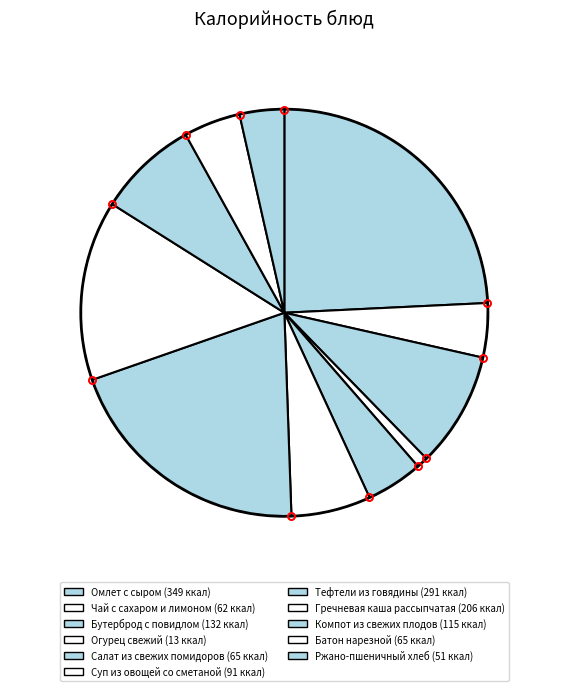

Does Бутерброд с повидлом account for over 50% of the chart?

No